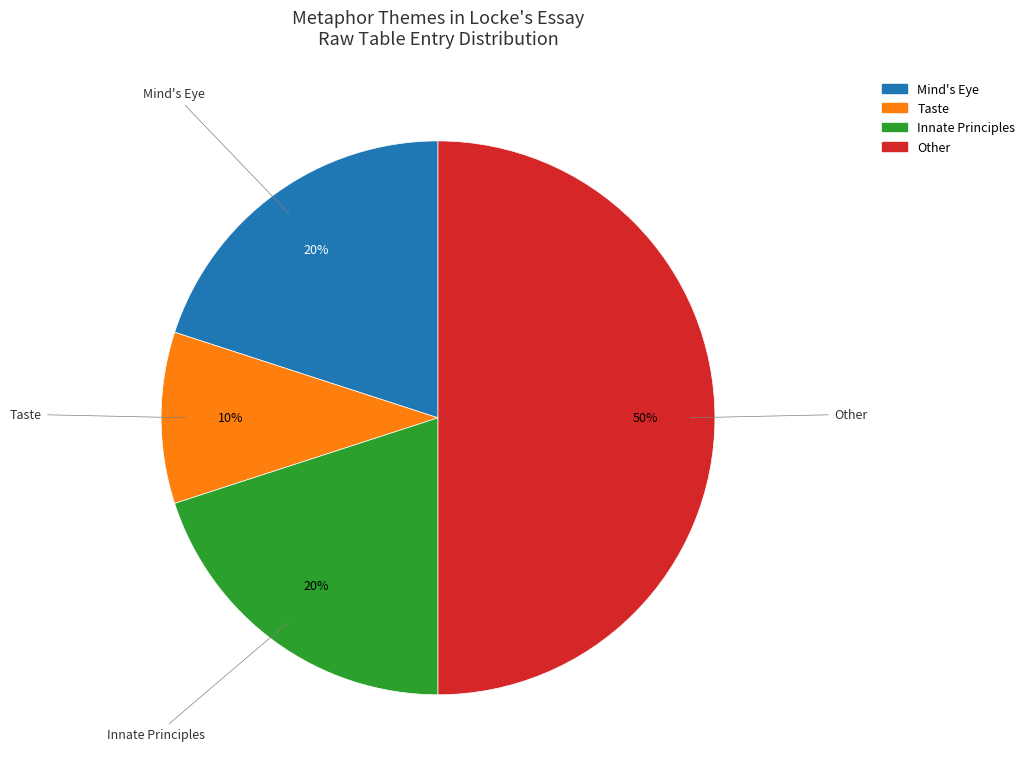

The Mind's Eye slice represents 20% of the pie. True or false?

True